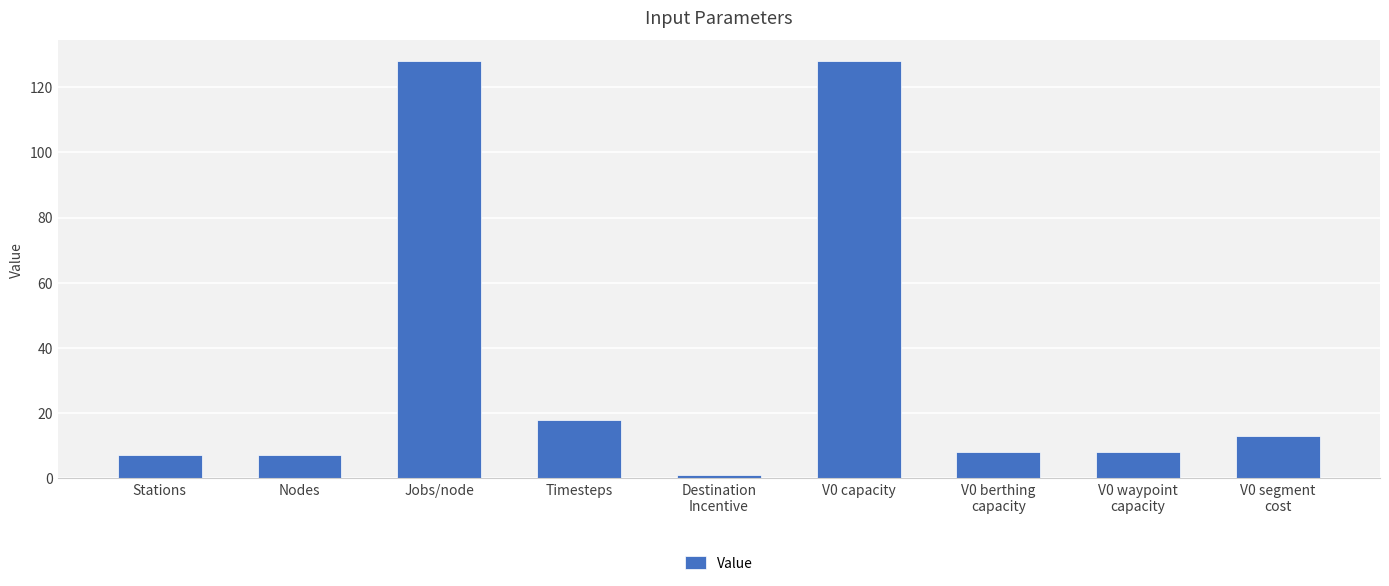

Reading left to right, list all the values displayed in this chart.

Stations=7.0	Nodes=7.0	Jobs/node=128.0	Timesteps=18.0	Destination
Incentive=1.0	V0 capacity=128.0	V0 berthing
capacity=8.0	V0 waypoint
capacity=8.0	V0 segment
cost=12.9